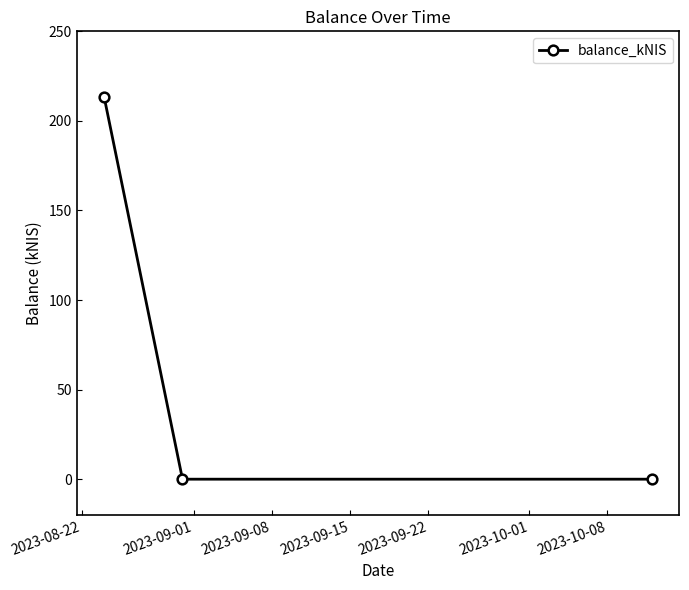

Does the chart display data point markers on the line(s)?

Yes